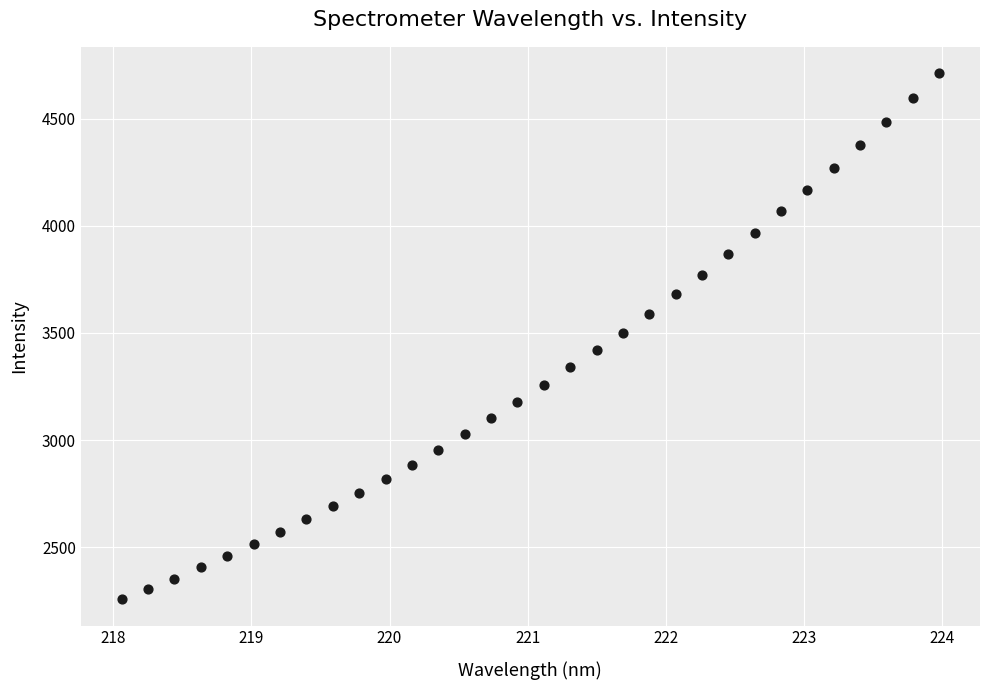

What is the range of X values (max minus min)?

5.9